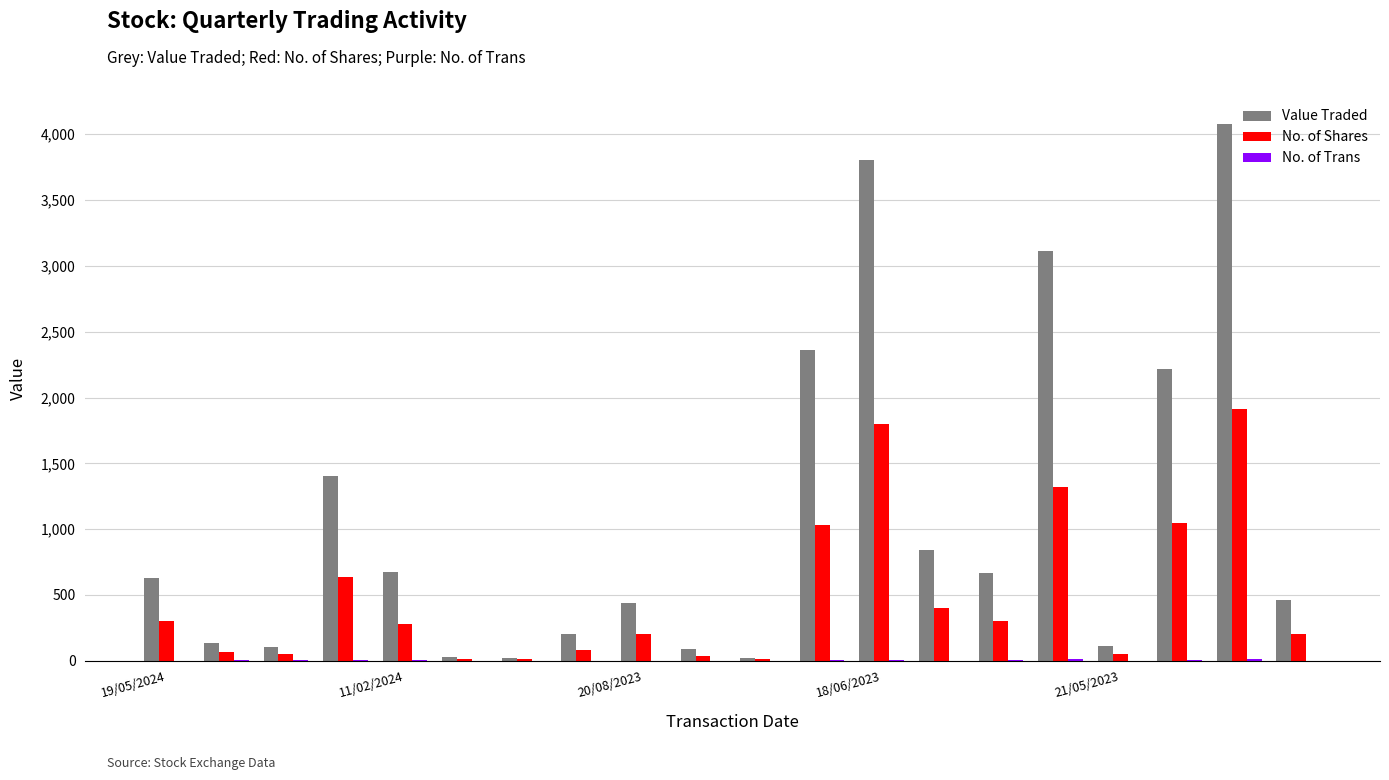

What is the maximum value shown in the chart?

4079